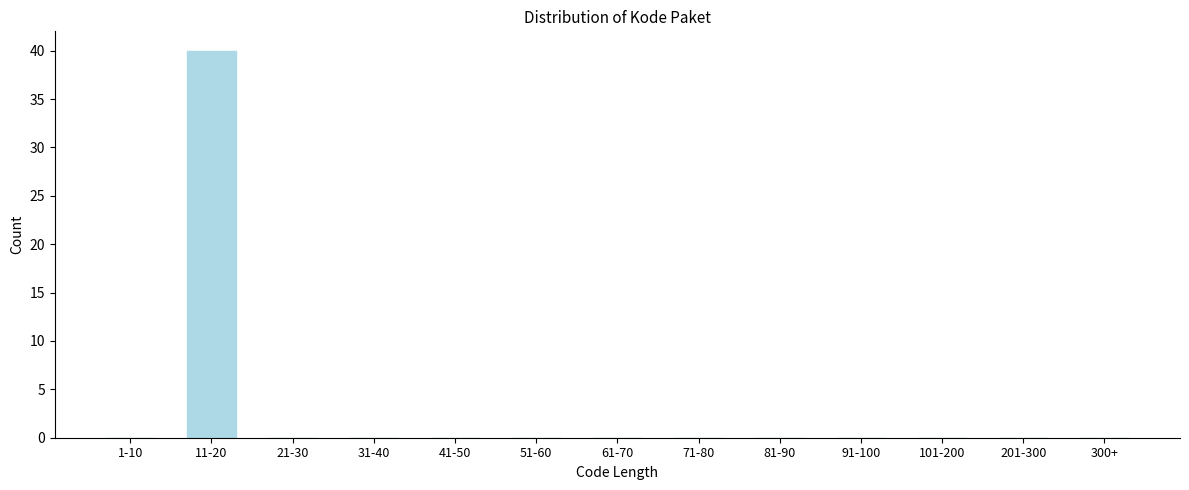

Reading right to left, list all the values displayed in this chart.

300+=0	201-300=0	101-200=0	91-100=0	81-90=0	71-80=0	61-70=0	51-60=0	41-50=0	31-40=0	21-30=0	11-20=40	1-10=0